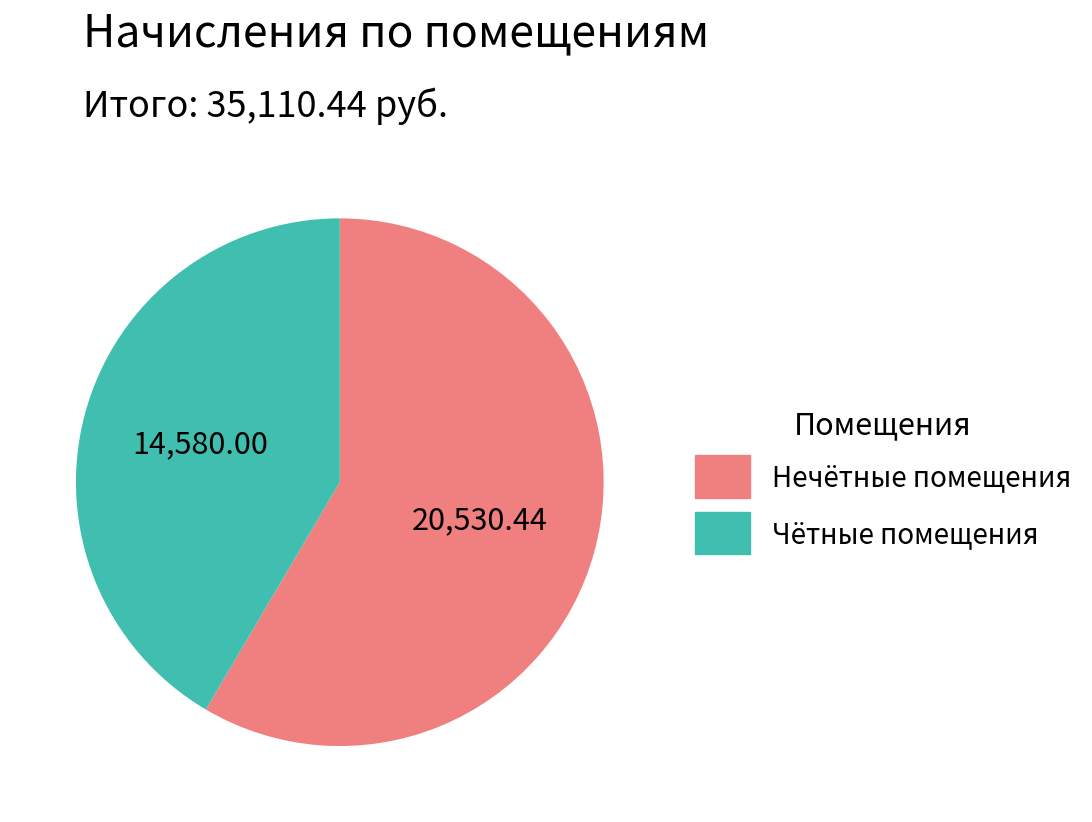

Is there a majority slice in this chart?

Yes